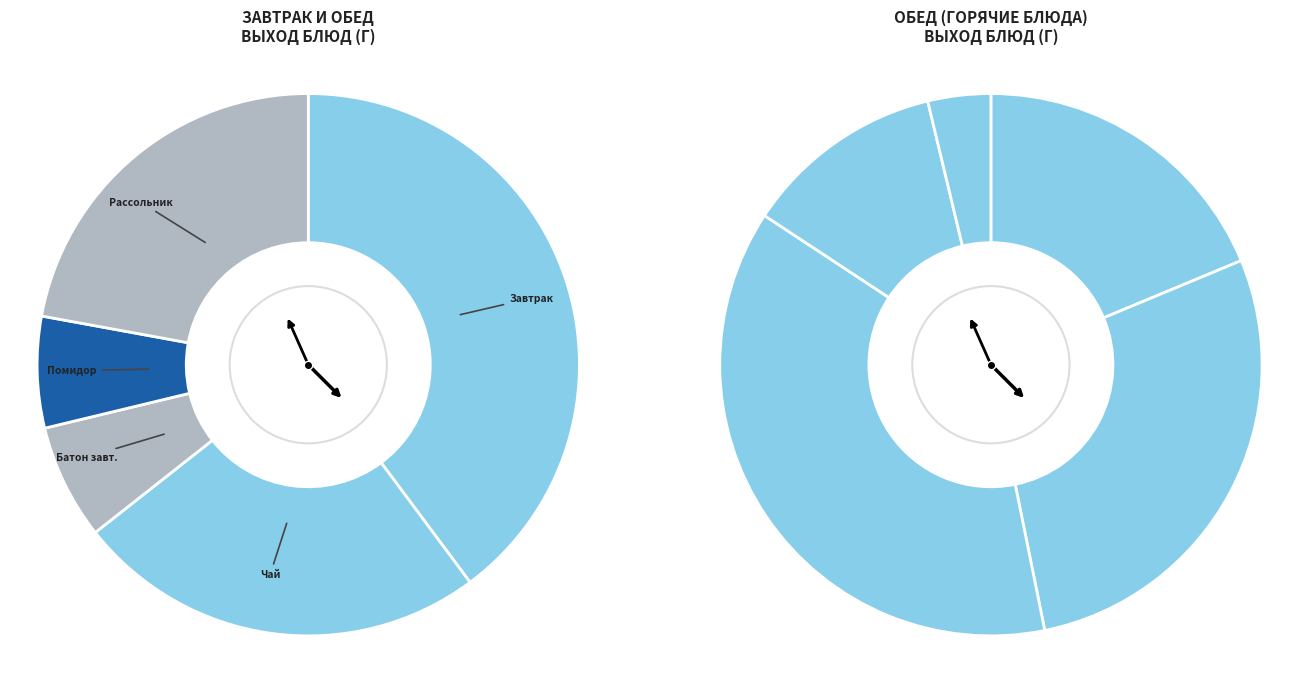

To the nearest percent, what is the average slice percentage?

10%